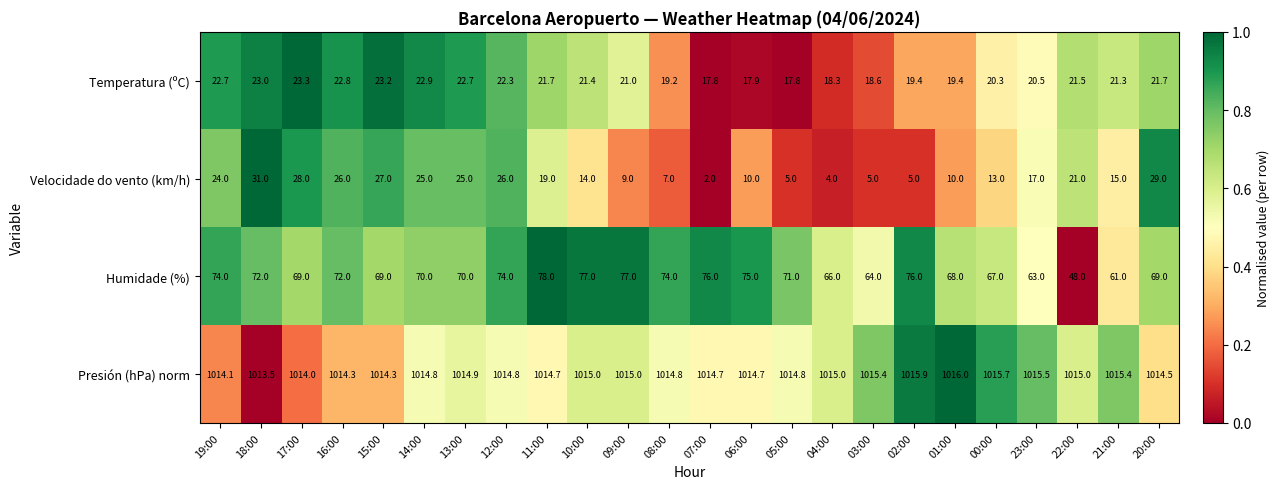

The Velocidade do vento (km/h) series shows 2.0 at 07:00. True or false?

True